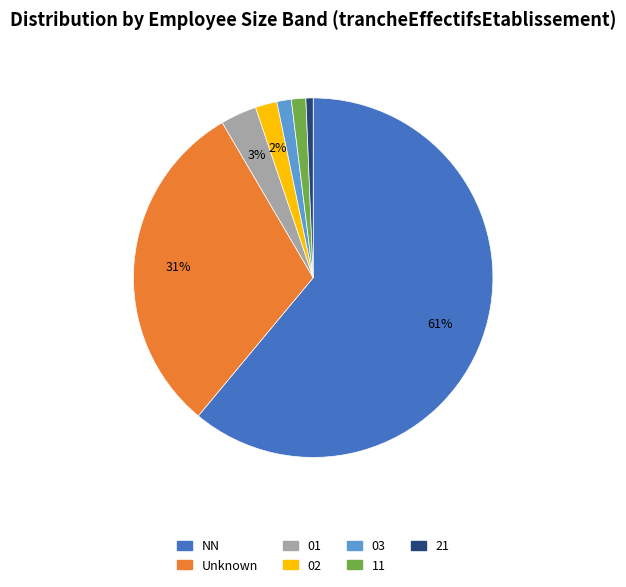

Is there a majority slice in this chart?

Yes